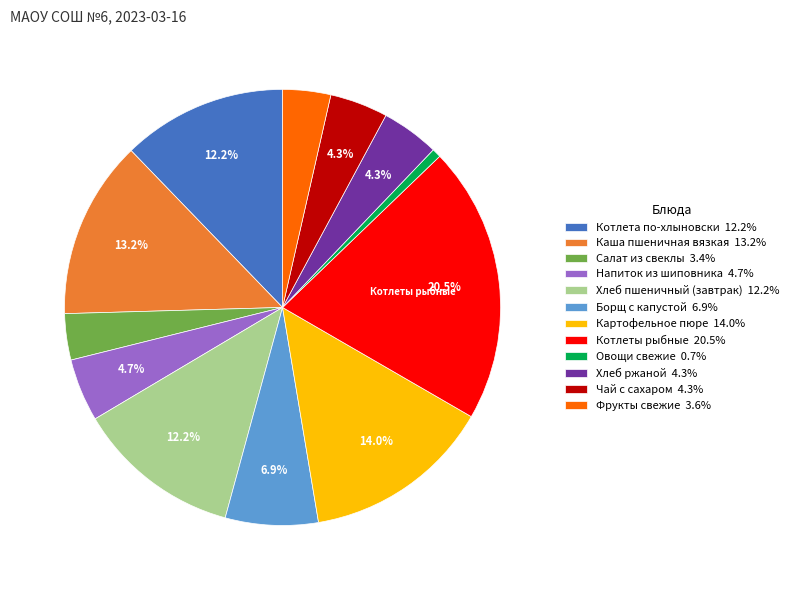

What percentage is NOT represented by Каша пшеничная вязкая 13.2%?

86.8%